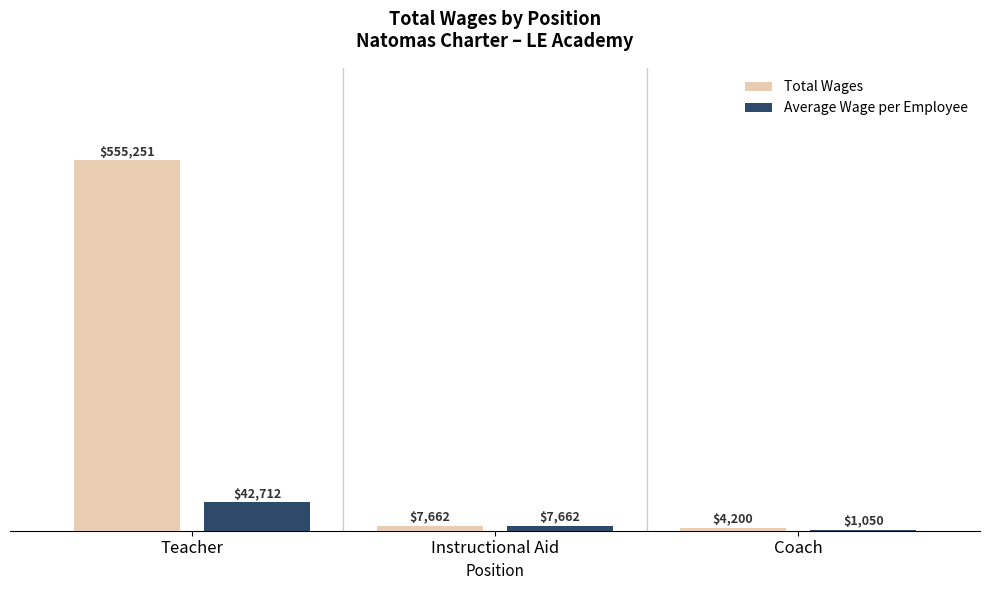

What are all the series names shown in the legend?

Total Wages, Average Wage per Employee